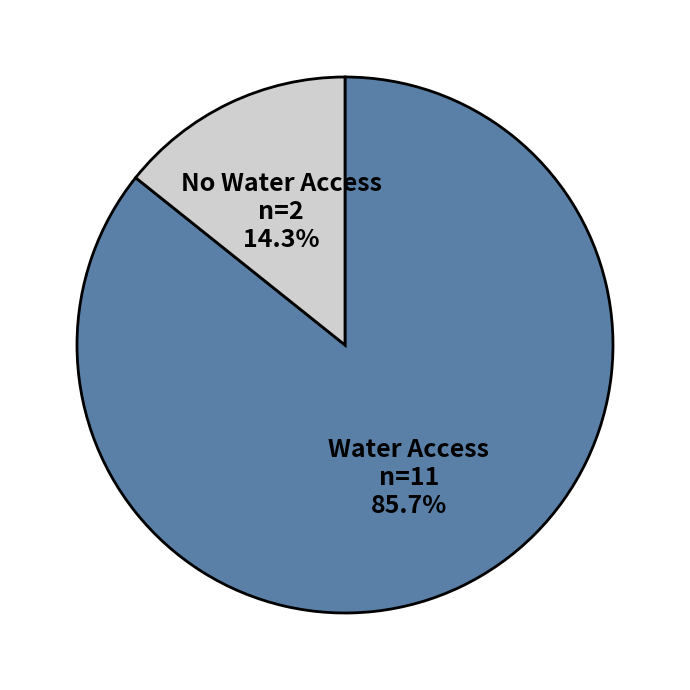

Rank the categories by value from lowest to highest.

No Water Access, Water Access